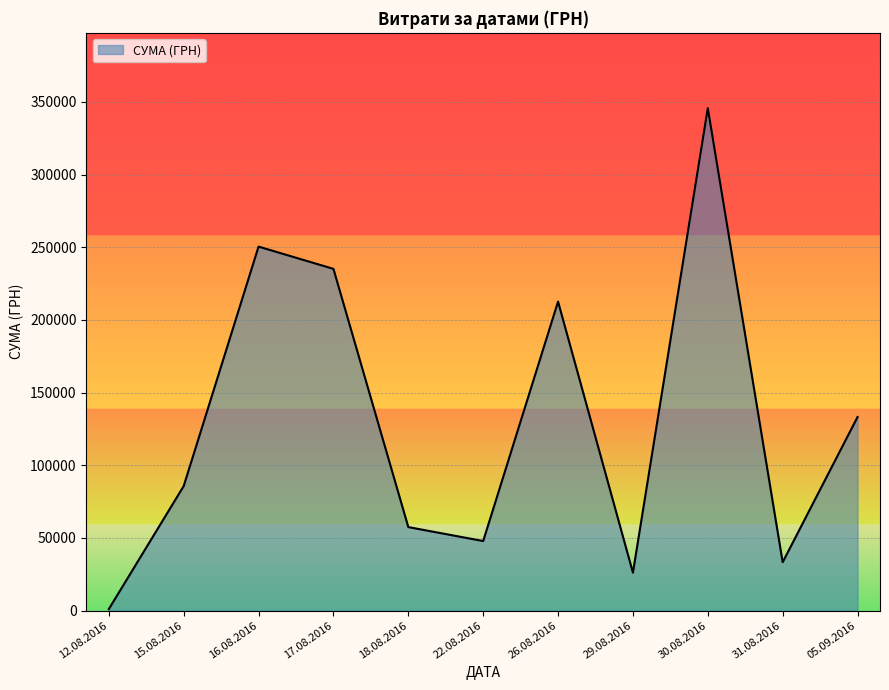

Does the chart display data point markers on the line(s)?

No